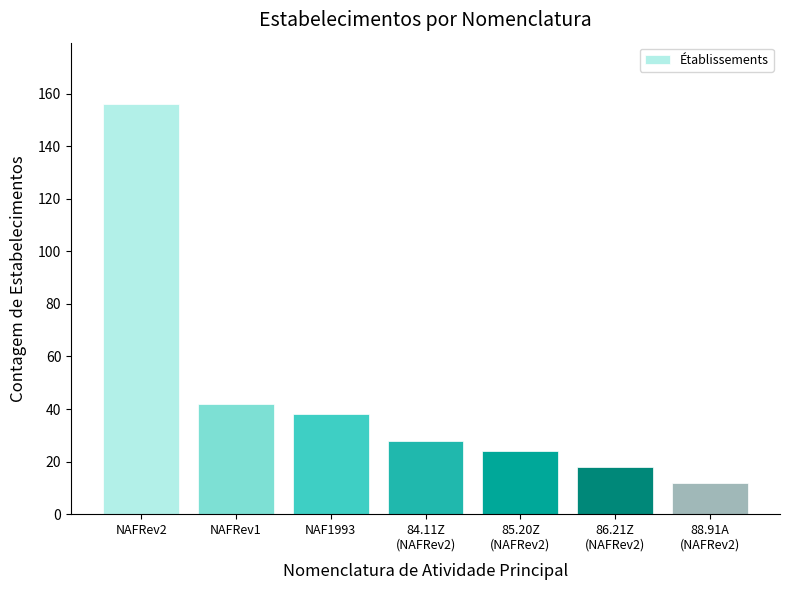

What is the change in value from NAFRev2 to NAFRev1?

-114